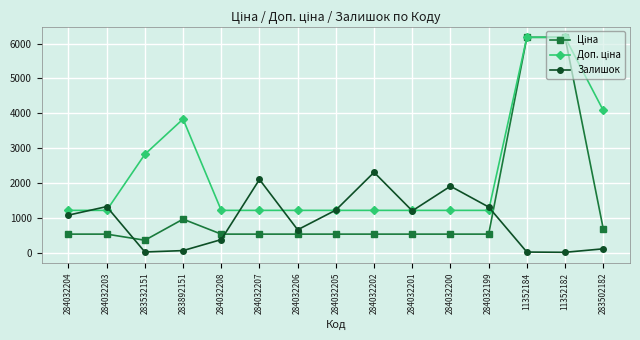

Is this an area chart (filled region under the line)?

No